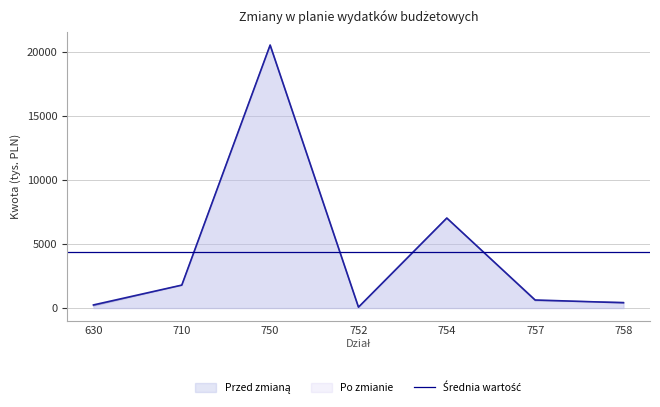

Reading left to right, extract all data points from this chart.

Przed zmianą: 172.0	1785.6	20504.1	66.2	7028.2	576.9	453.2
Po zmianie: 240.3	1785.6	20506.6	66.2	7013.2	626.9	408.2